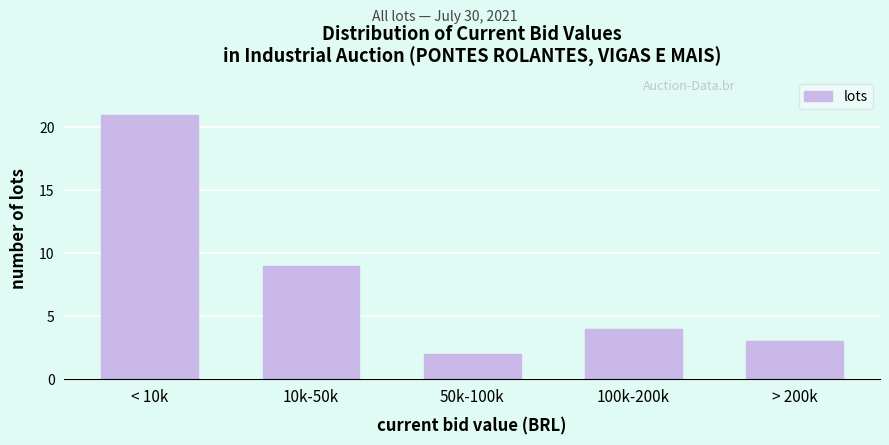

Reading right to left, extract all data points from this chart.

> 200k=3	100k-200k=4	50k-100k=2	10k-50k=9	< 10k=21